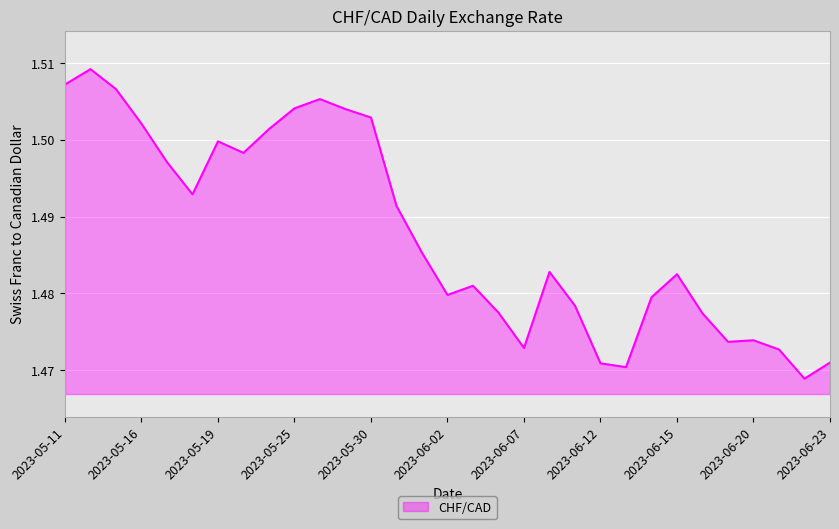

What is the greatest value displayed?

1.5